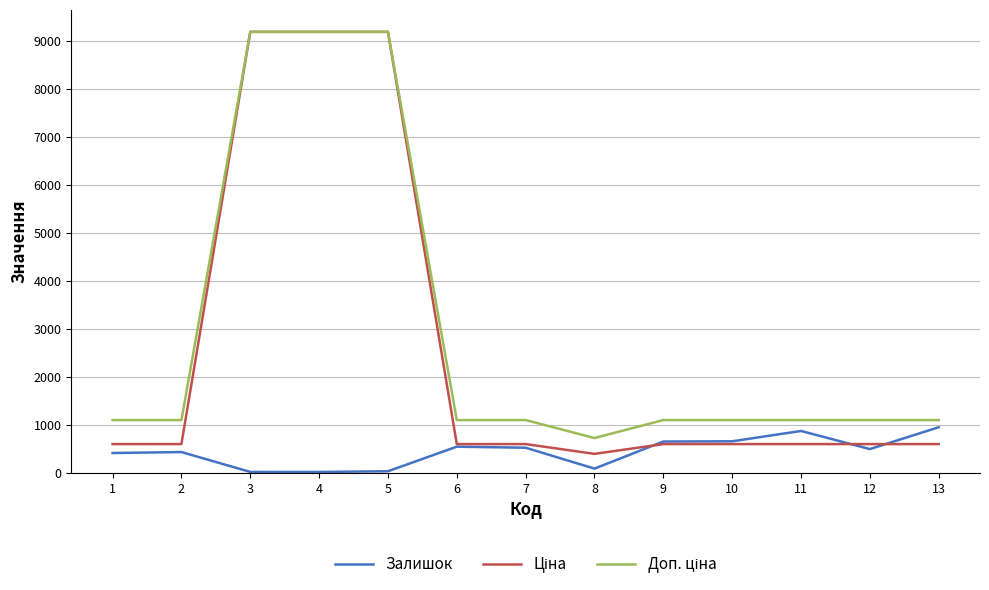

What is the spread (max minus min) of values at 1?

686.0